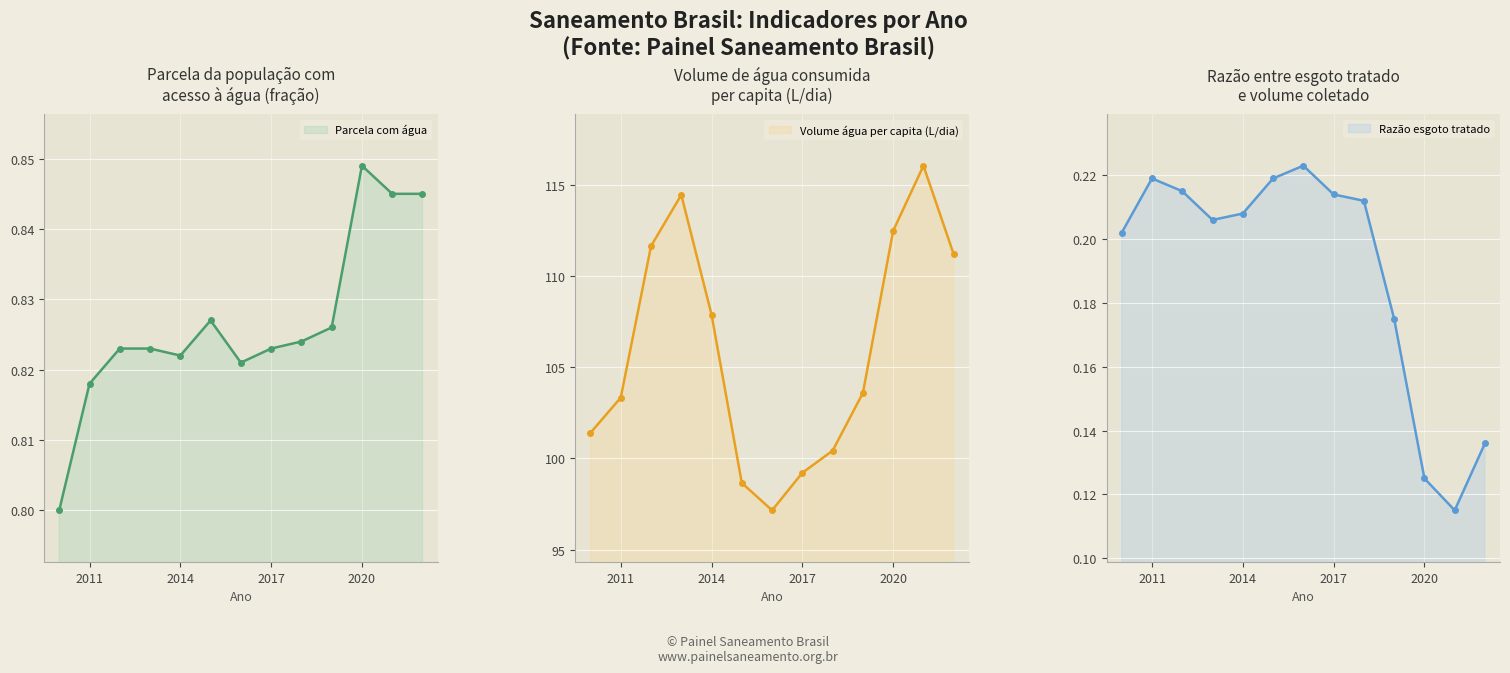

What is the lowest value of the Volume água per capita (L/dia) series?

97.2